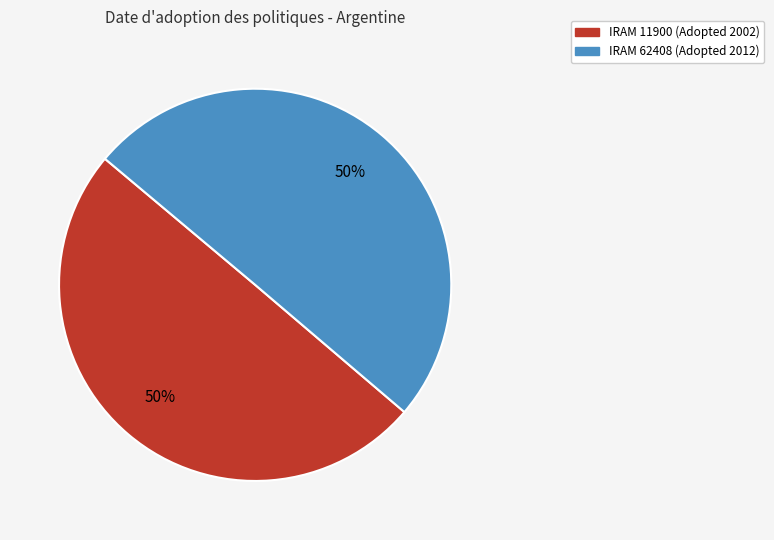

To the nearest percent, what is the average slice percentage?

50%